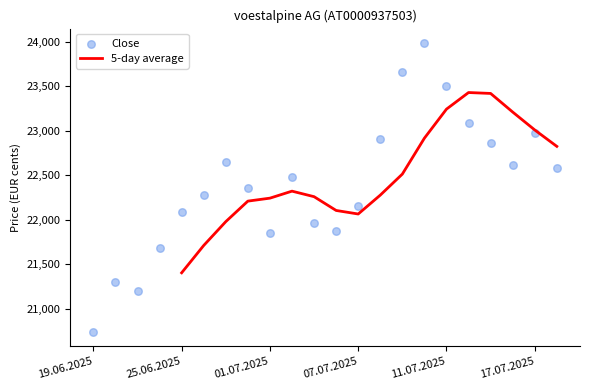

At how many categories does at least one series exceed 22017?

17